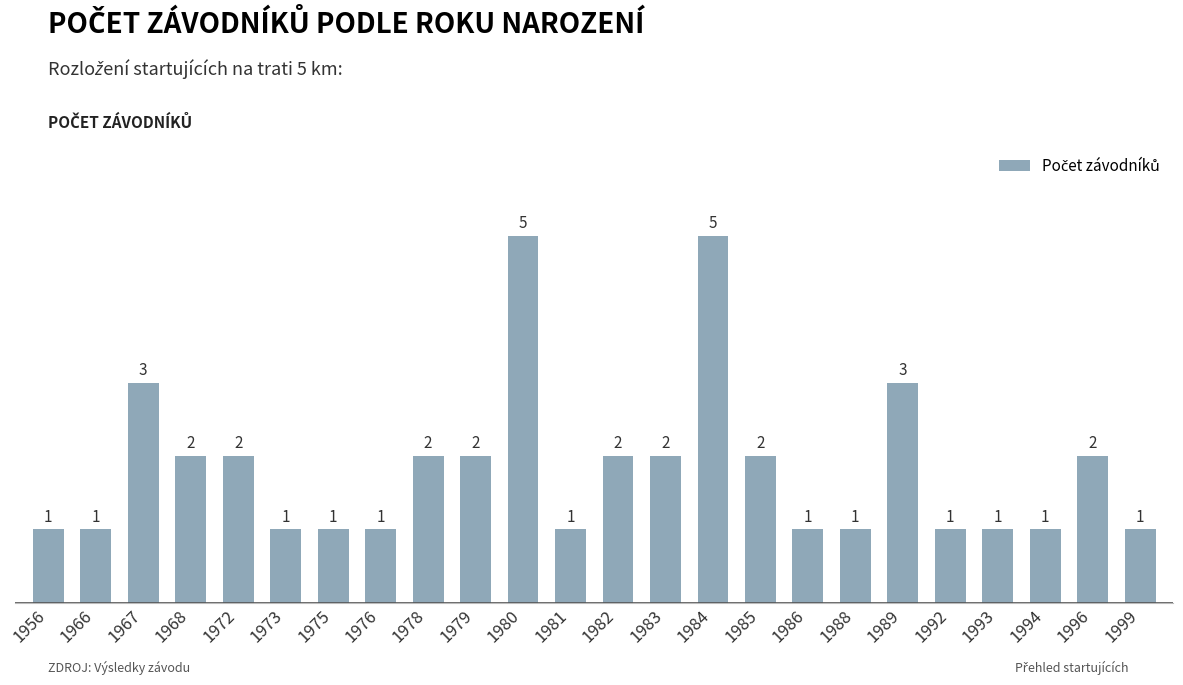

How many values are between 1 and 2?

20